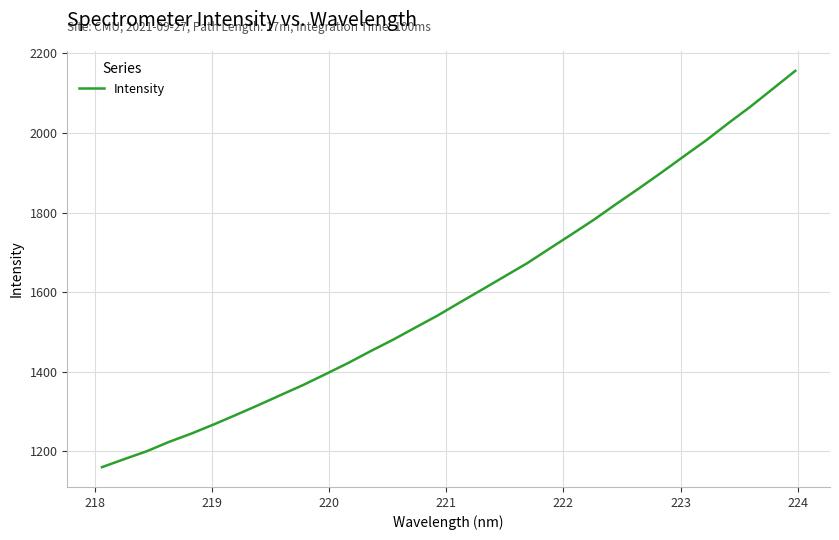

What is the minimum value shown in the chart?

1159.8